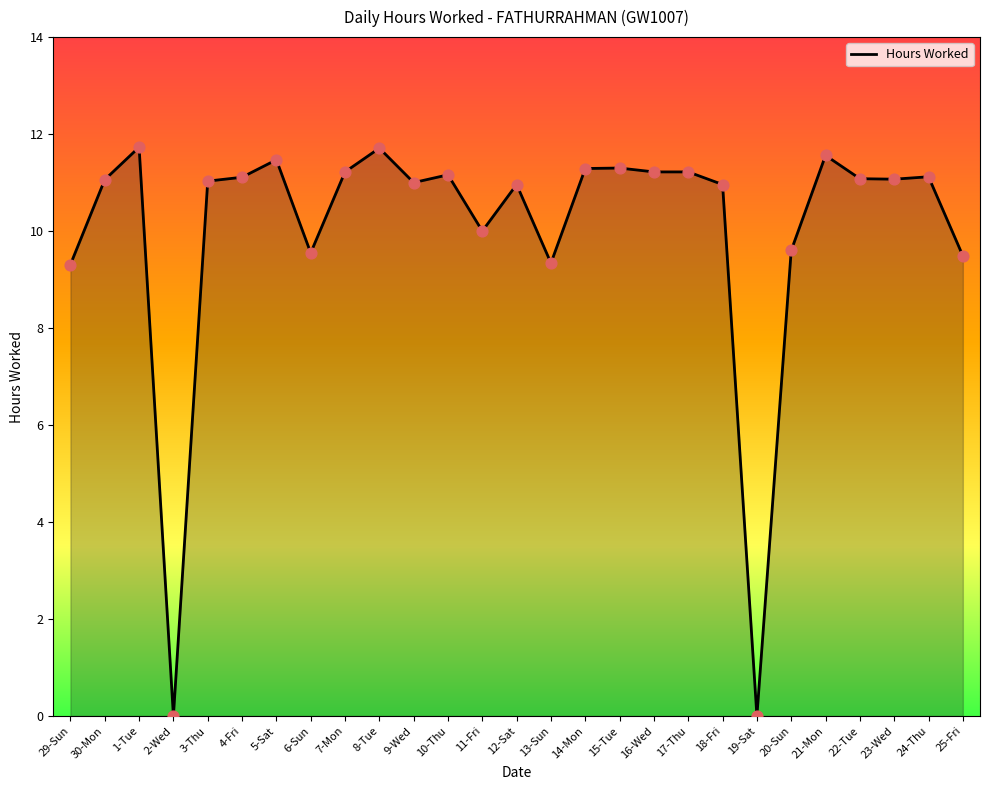

What is the change in value from 30-Mon to 20-Sun?

-1.5